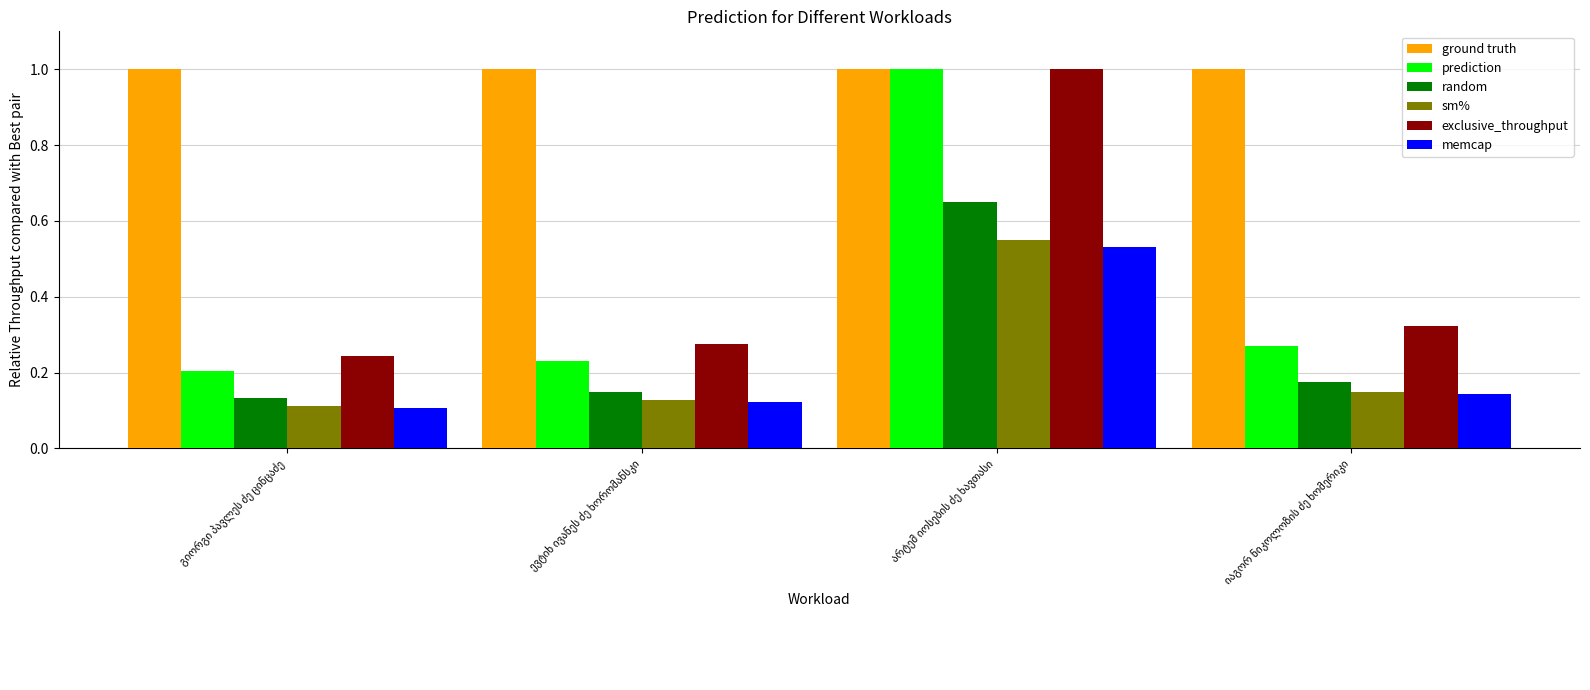

What is the lowest value of the ground truth series?

1.0